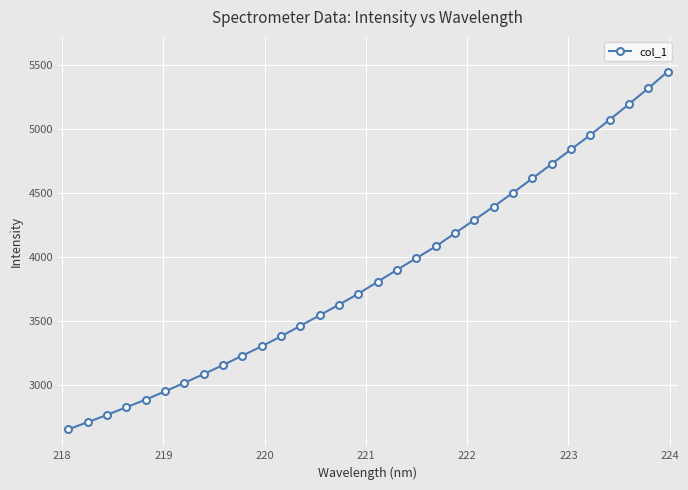

Reading left to right, list all the values displayed in this chart.

2649.8	2705.6	2762.5	2822.3	2882.2	2946.3	3013.4	3081.8	3152.2	3226.0	3299.1	3376.7	3459.3	3541.2	3624.9	3709.9	3804.0	3896.9	3988.2	4079.5	4183.3	4286.6	4391.3	4499.1	4610.8	4723.9	4837.4	4950.6	5069.8	5191.5	5315.2	5444.5